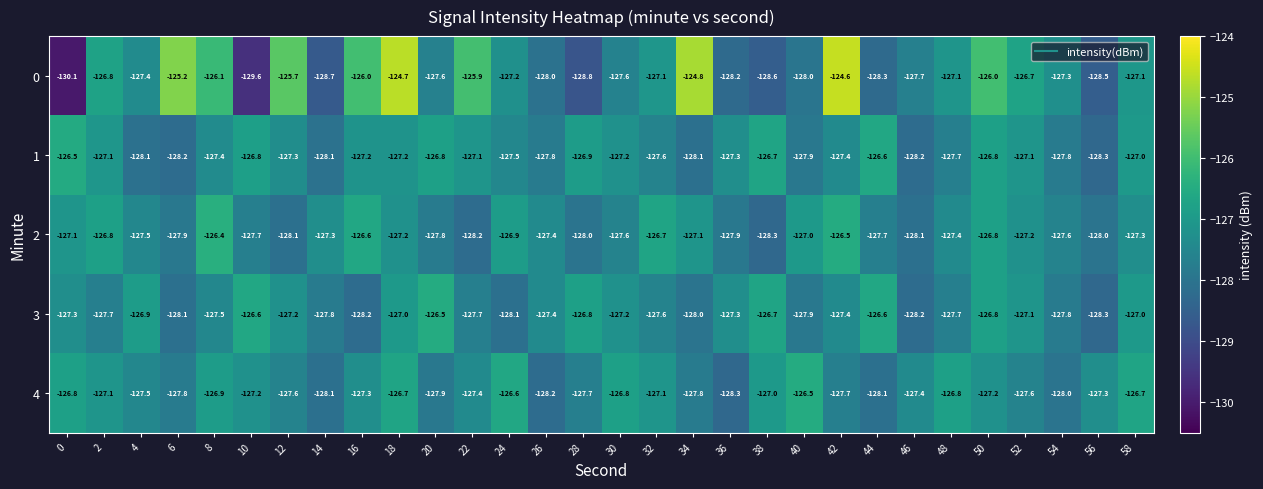

At which label is 1 closest to -127?

58